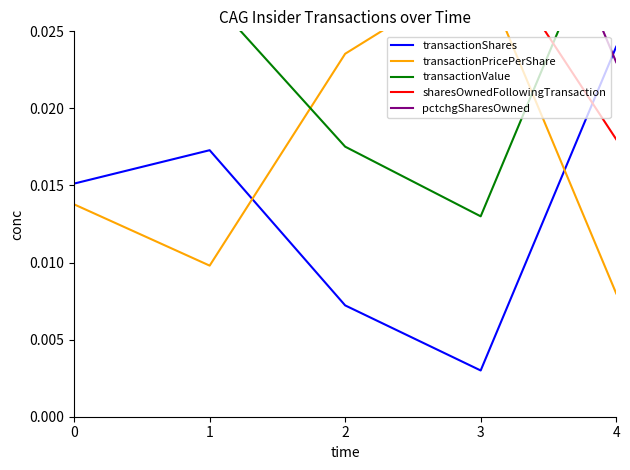

Which category has the highest value in the transactionPricePerShare series?

3